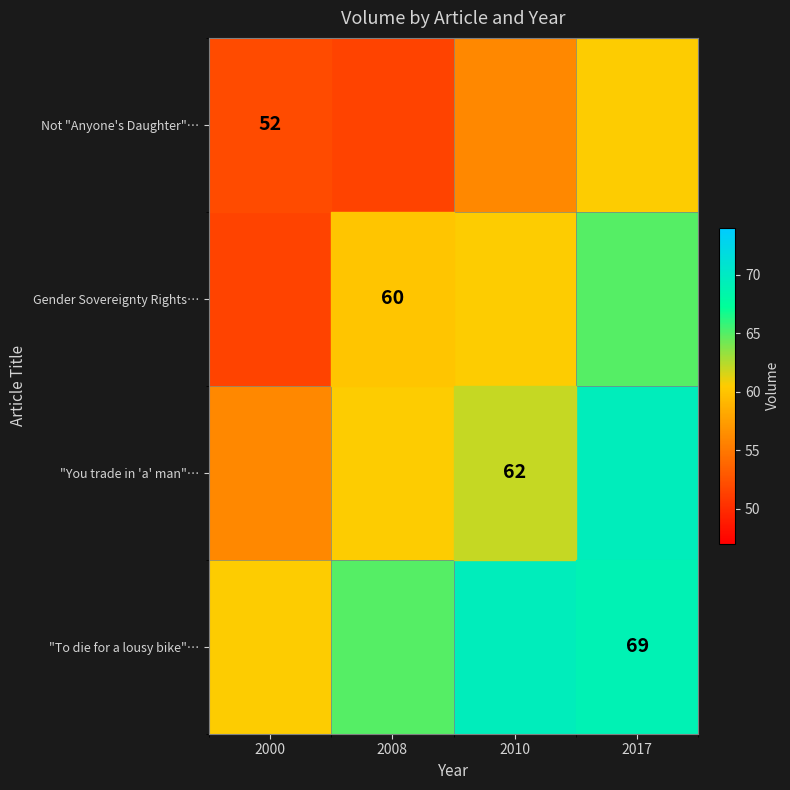

True or false: "To die for a lousy bike"… has a value of 0.1 at 2000.

False